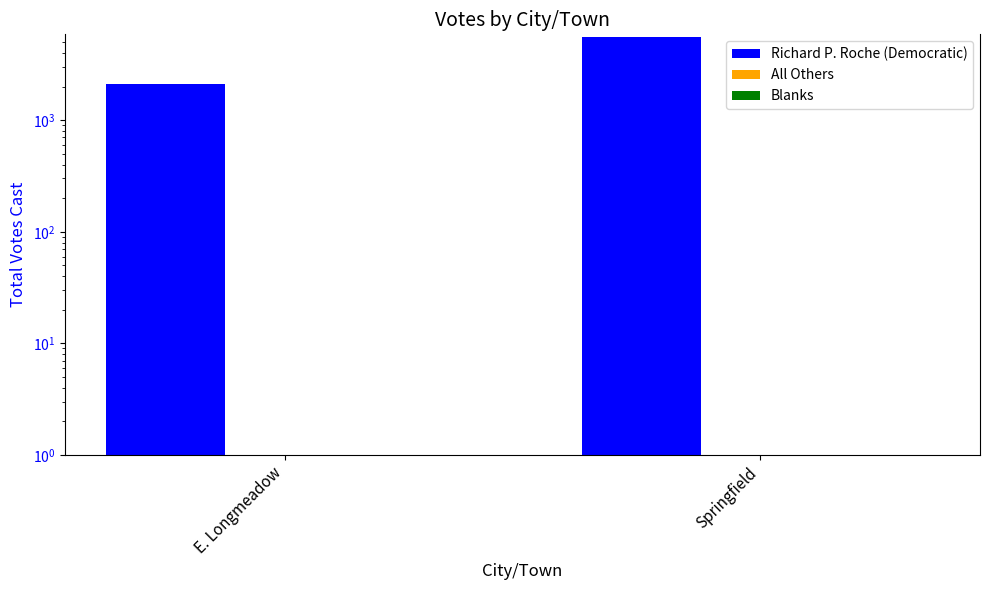

Between Springfield and E. Longmeadow, which is larger?

Springfield